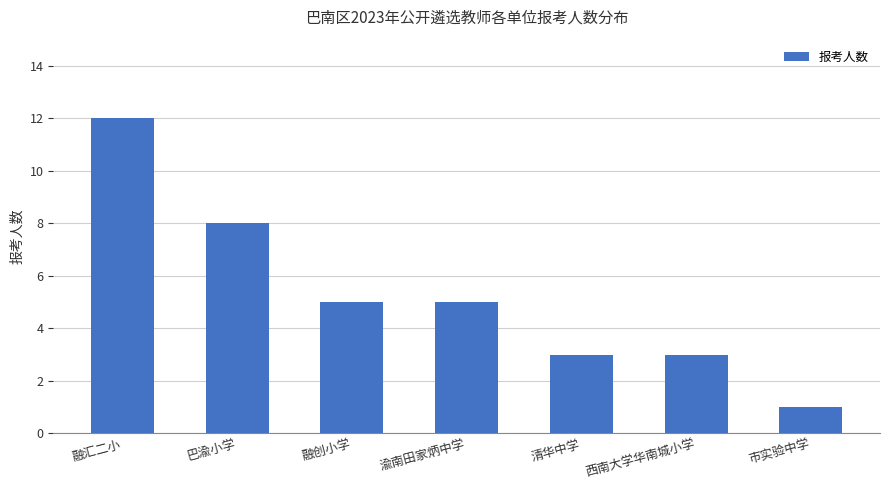

What is the label of the 7th bar from the left?

市实验中学